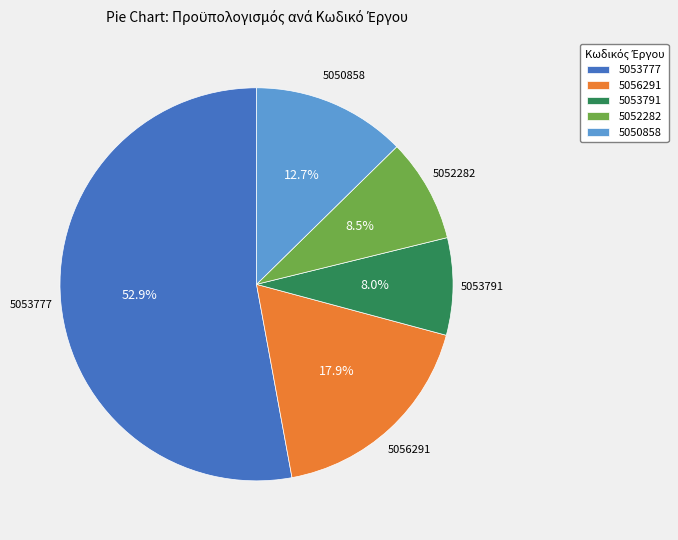

The 5053791 slice represents 8% of the pie. True or false?

True